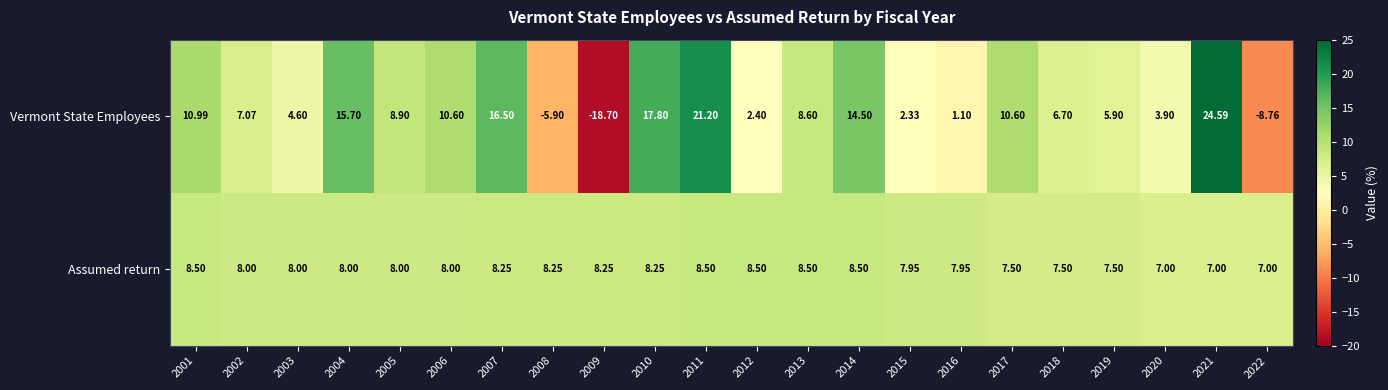

How many categories are shown in the chart?

22